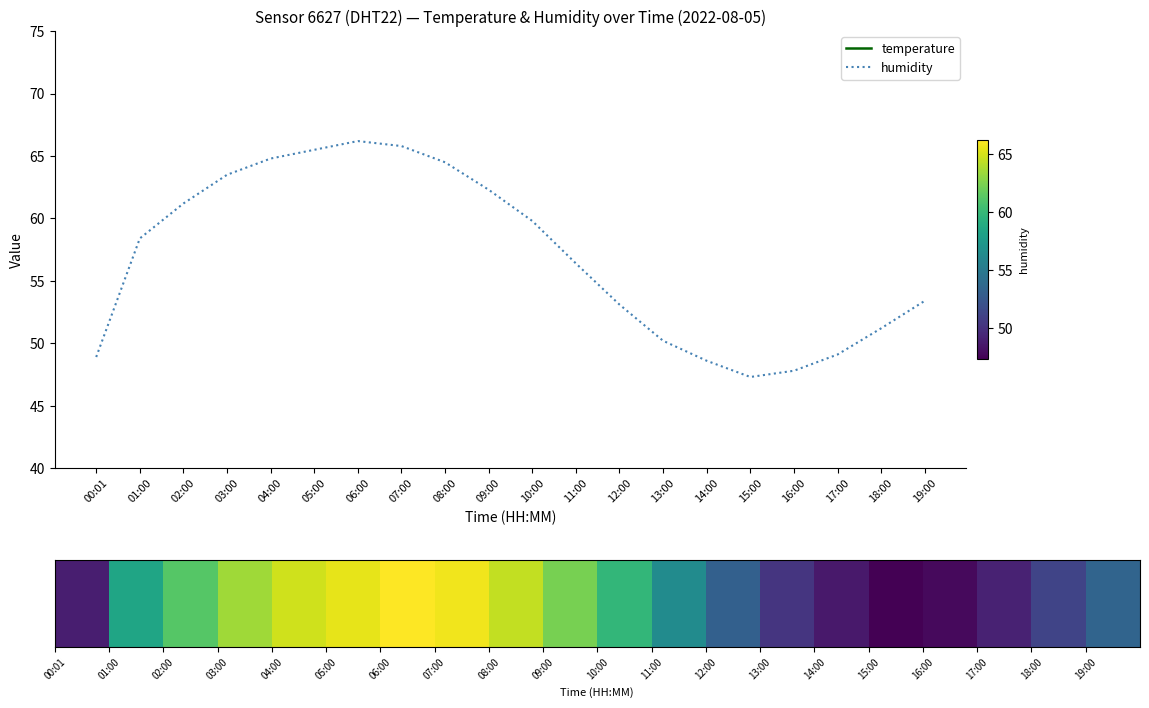

At which label is humidity closest to 56?

11:00